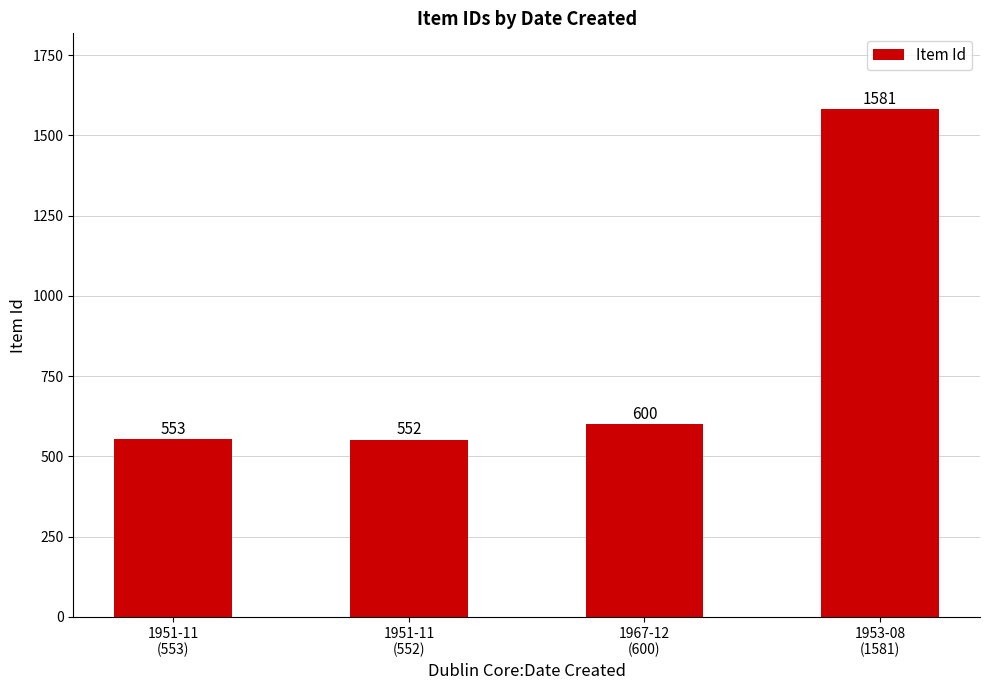

What is the value of the 1st bar from the left?

553